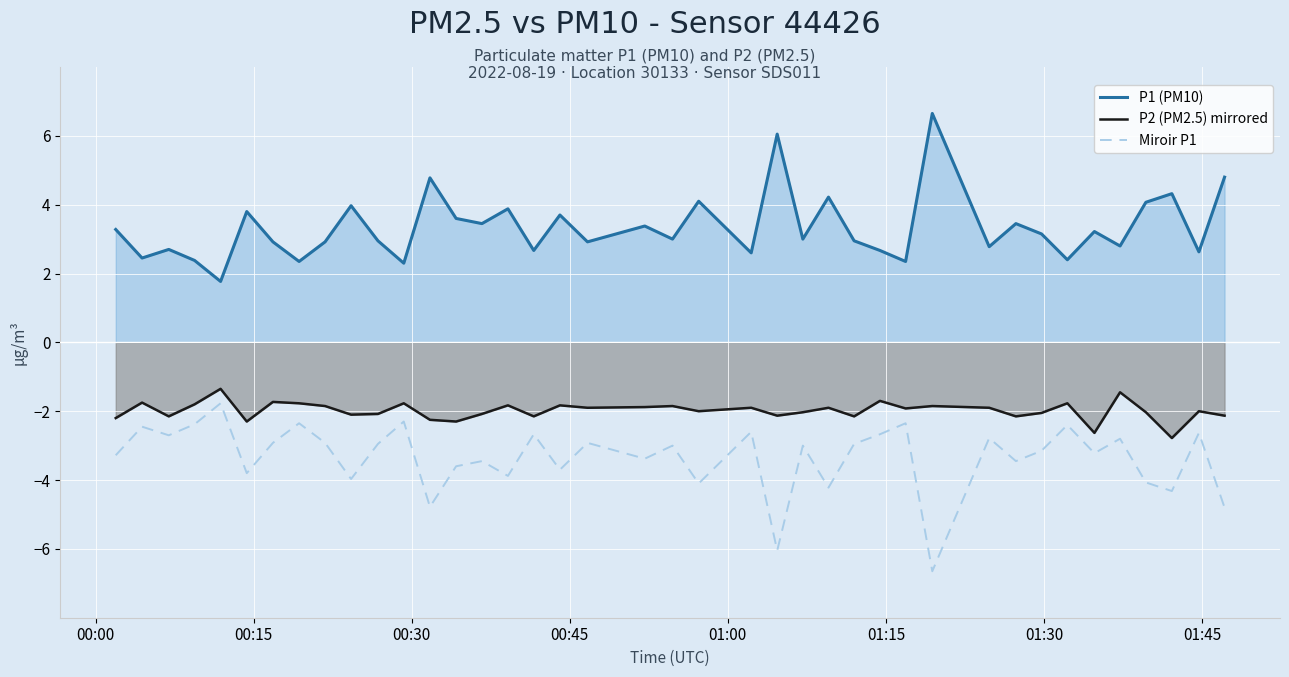

What is the difference between the maximum and minimum values in the Miroir P1 series?

4.9